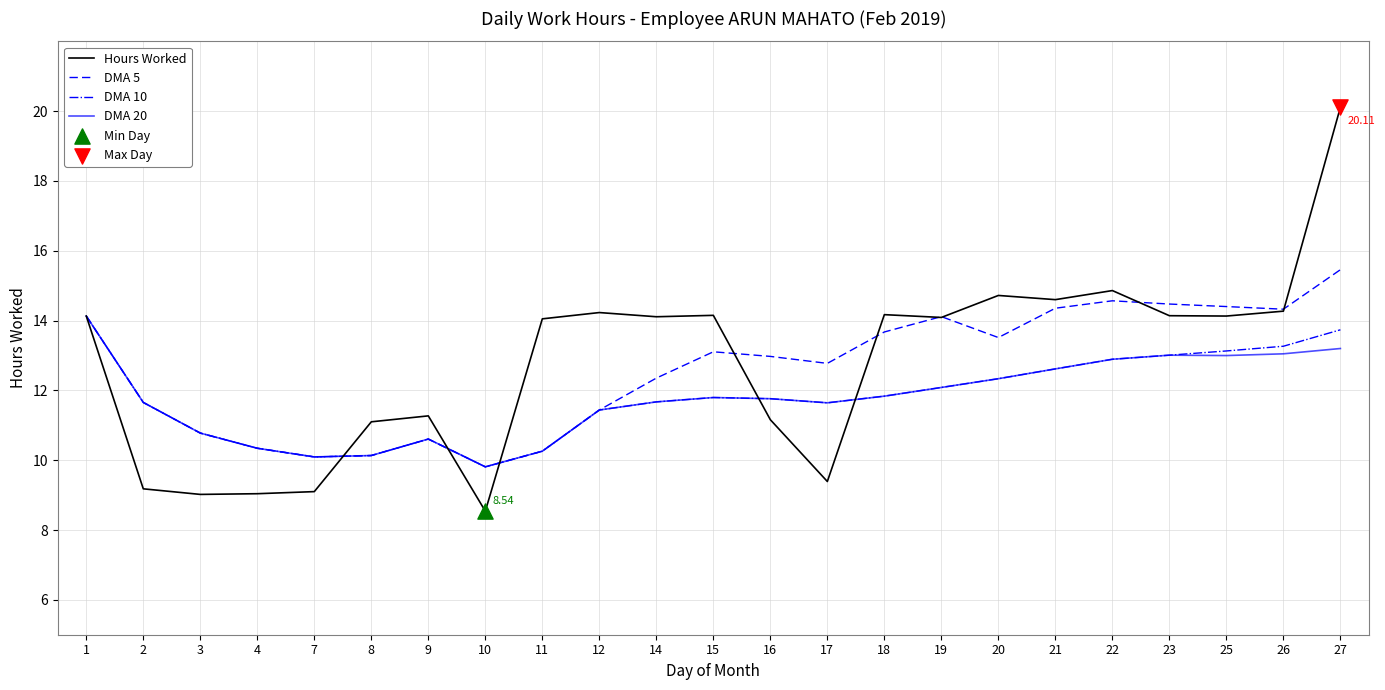

Which series has the widest spread of values?

Hours Worked